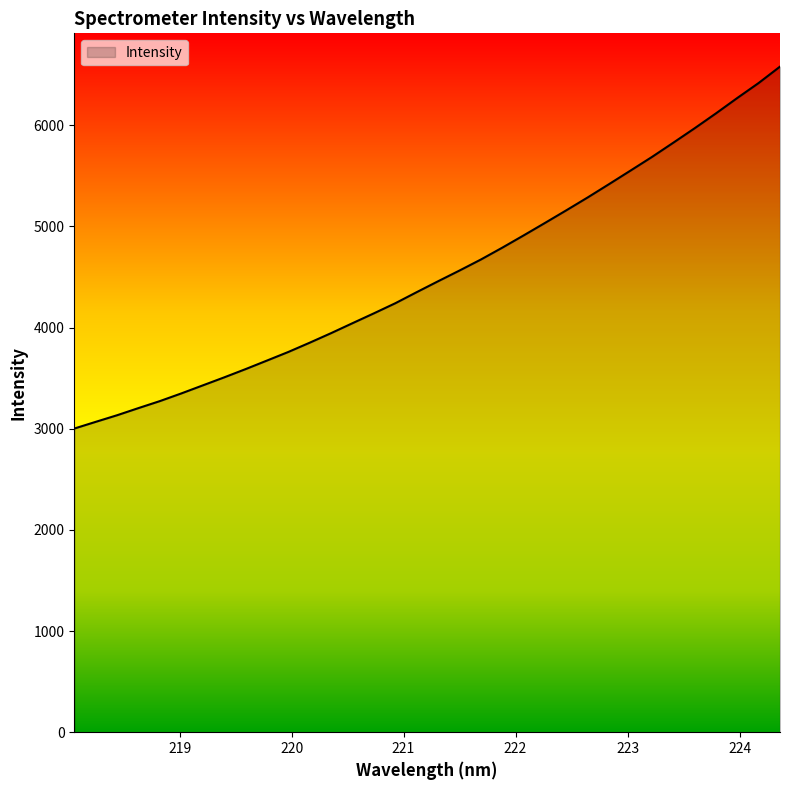

What is the greatest value displayed?

6578.6